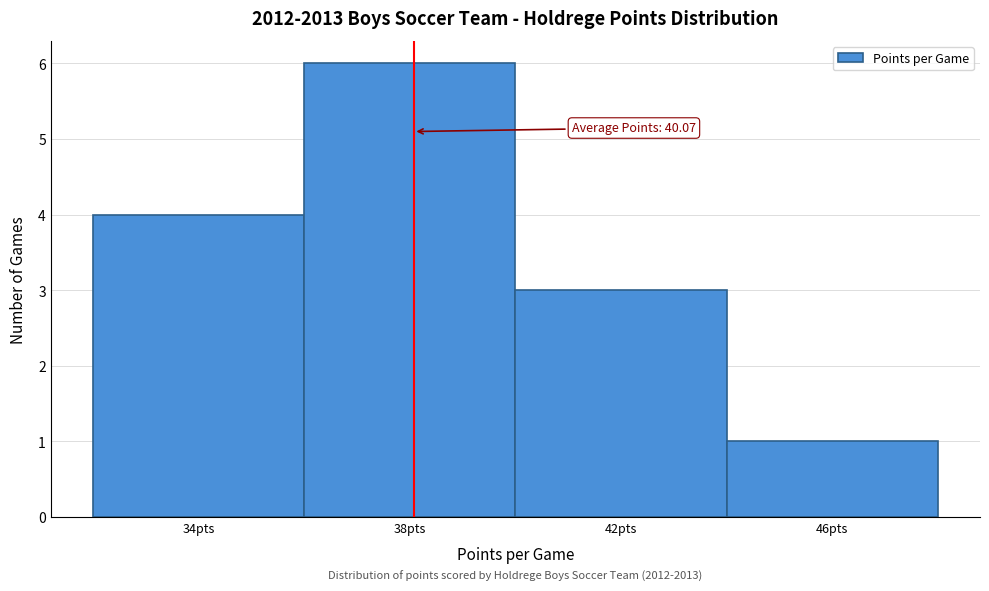

Reading left to right, list all the values displayed in this chart.

4	6	3	1